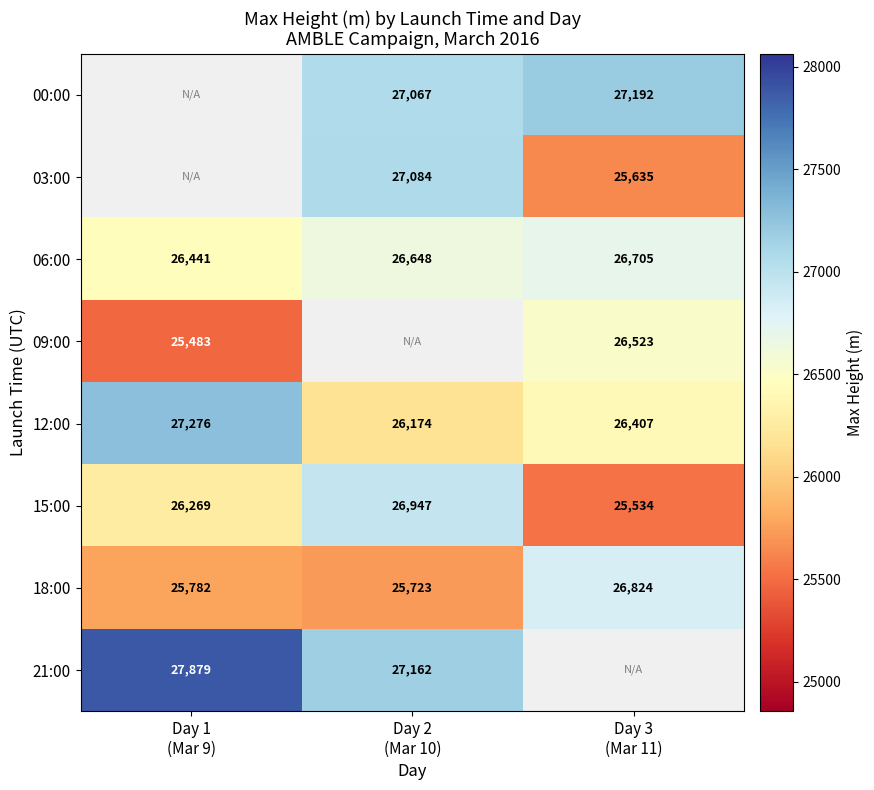

What is the highest value of the 18:00 series?

26824